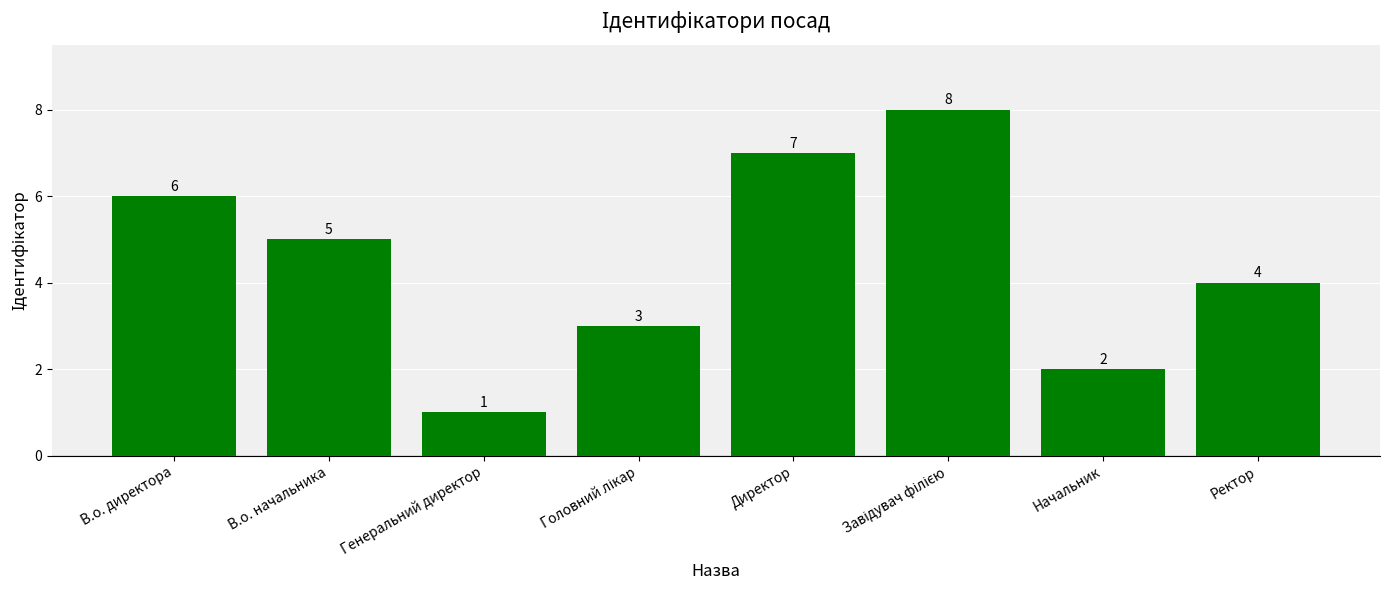

At which label is the value closest to 4?

Ректор